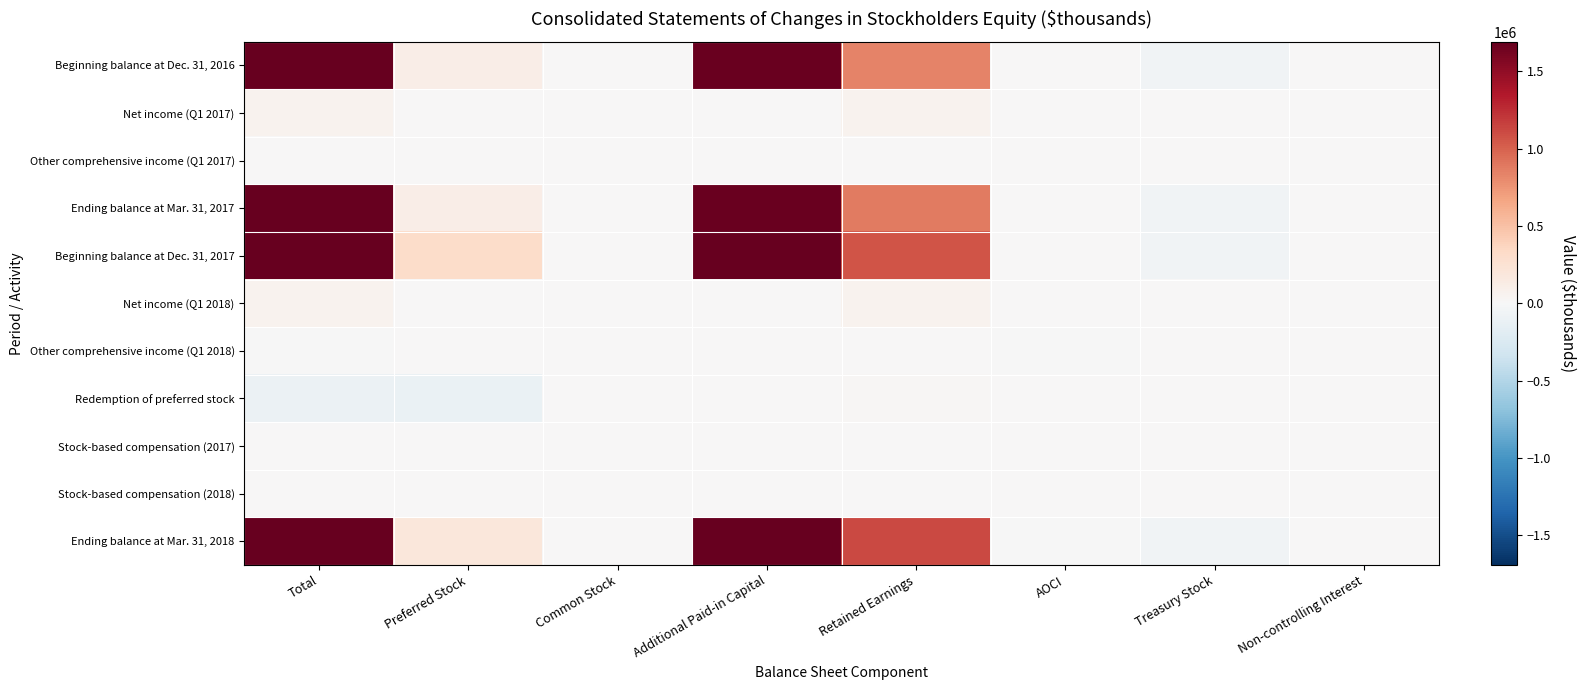

Reading left to right, what are all the values shown in this chart?

Beginning balance at Dec. 31, 2016: Total=2579209	Preferred Stock=115572	Common Stock=856	Additional Paid-in Capital=1678826	Retained Earnings=838892	AOCI=5190	Treasury Stock=-60384	Non-controlling Interest=257
Net income (Q1 2017): Total=54537	Preferred Stock=0	Common Stock=0	Additional Paid-in Capital=0	Retained Earnings=54537	AOCI=0	Treasury Stock=0	Non-controlling Interest=0
Other comprehensive income (Q1 2017): Total=3225	Preferred Stock=0	Common Stock=0	Additional Paid-in Capital=0	Retained Earnings=0	AOCI=3225	Treasury Stock=0	Non-controlling Interest=0
Ending balance at Mar. 31, 2017: Total=2616428	Preferred Stock=115572	Common Stock=857	Additional Paid-in Capital=1675956	Retained Earnings=875295	AOCI=8415	Treasury Stock=-59667	Non-controlling Interest=0
Beginning balance at Dec. 31, 2017: Total=3009823	Preferred Stock=309999	Common Stock=858	Additional Paid-in Capital=1691007	Retained Earnings=1065303	AOCI=3584	Treasury Stock=-60928	Non-controlling Interest=0
Net income (Q1 2018): Total=56757	Preferred Stock=0	Common Stock=0	Additional Paid-in Capital=0	Retained Earnings=56757	AOCI=0	Treasury Stock=0	Non-controlling Interest=0
Other comprehensive income (Q1 2018): Total=-8639	Preferred Stock=0	Common Stock=0	Additional Paid-in Capital=0	Retained Earnings=0	AOCI=-8639	Treasury Stock=0	Non-controlling Interest=0
Redemption of preferred stock: Total=-100000	Preferred Stock=-115280	Common Stock=0	Additional Paid-in Capital=0	Retained Earnings=15280	AOCI=0	Treasury Stock=0	Non-controlling Interest=0
Stock-based compensation (2017): Total=4481	Preferred Stock=0	Common Stock=0	Additional Paid-in Capital=4481	Retained Earnings=0	AOCI=0	Treasury Stock=0	Non-controlling Interest=0
Stock-based compensation (2018): Total=4451	Preferred Stock=0	Common Stock=0	Additional Paid-in Capital=4451	Retained Earnings=0	AOCI=0	Treasury Stock=0	Non-controlling Interest=0
Ending balance at Mar. 31, 2018: Total=2934347	Preferred Stock=194719	Common Stock=860	Additional Paid-in Capital=1692650	Retained Earnings=1112323	AOCI=-3719	Treasury Stock=-62486	Non-controlling Interest=0